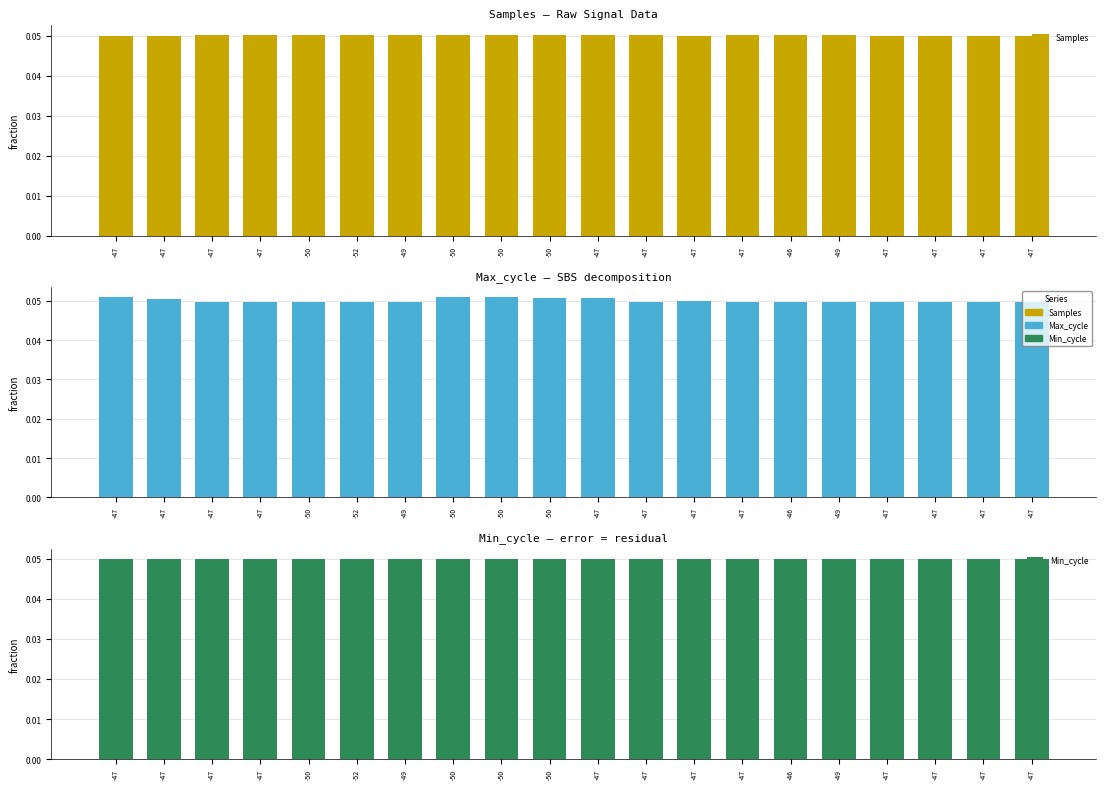

Reading left to right, transcribe all the data shown in this chart.

Samples: 0.0	0.0	0.1	0.1	0.1	0.1	0.1	0.1	0.1	0.1	0.1	0.1	0.0	0.1	0.1	0.1	0.1	0.0	0.0	0.0
Max_cycle: 0.1	0.1	0.0	0.0	0.0	0.0	0.0	0.1	0.1	0.1	0.1	0.0	0.0	0.0	0.0	0.0	0.0	0.0	0.0	0.0
Min_cycle: 0.1	0.1	0.1	0.1	0.1	0.1	0.1	0.1	0.1	0.1	0.1	0.1	0.1	0.1	0.1	0.1	0.1	0.1	0.1	0.1